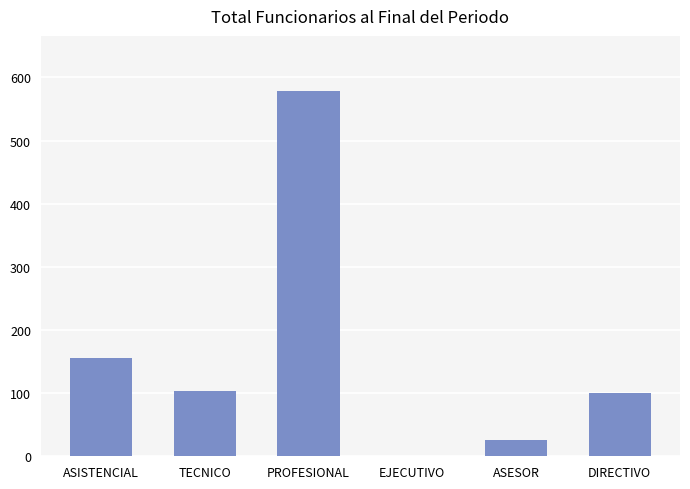

Where is the data nearest to the value 289?

ASISTENCIAL